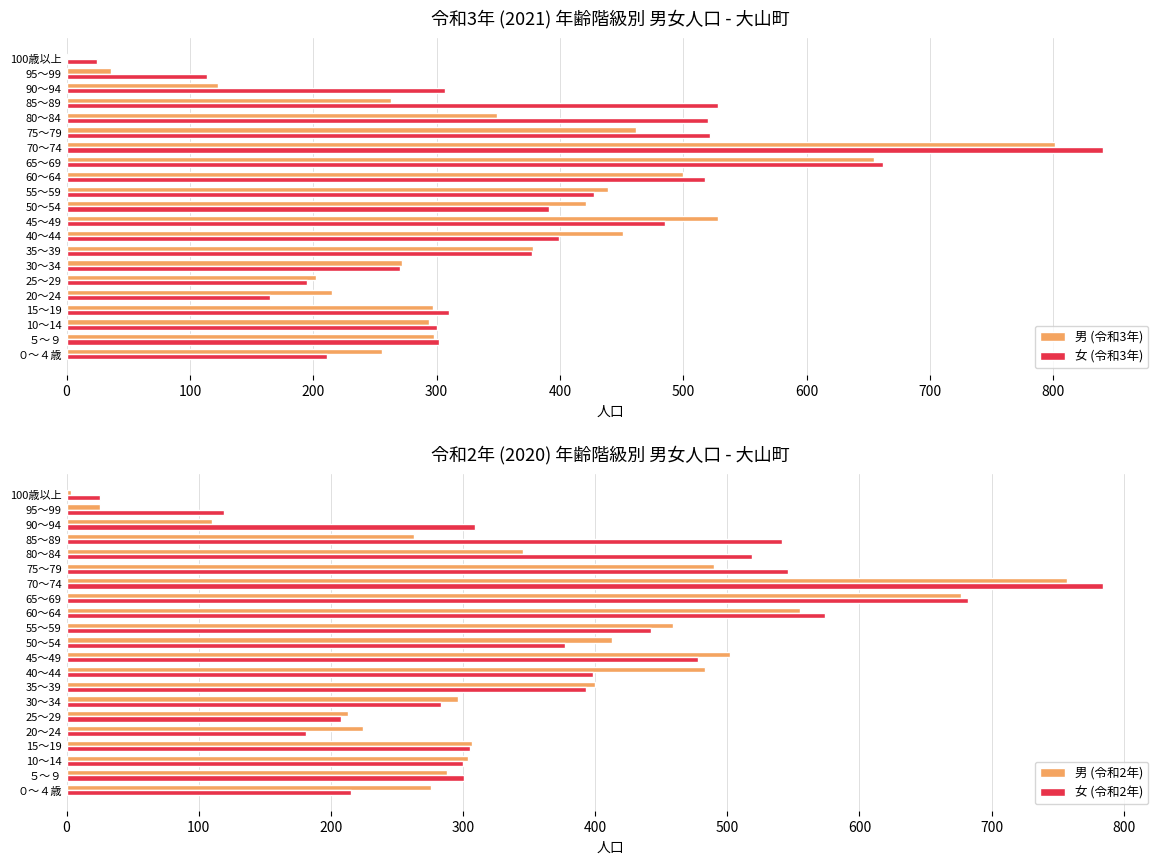

What are all the series names shown in the legend?

男 (令和3年), 女 (令和3年), 男 (令和2年), 女 (令和2年)